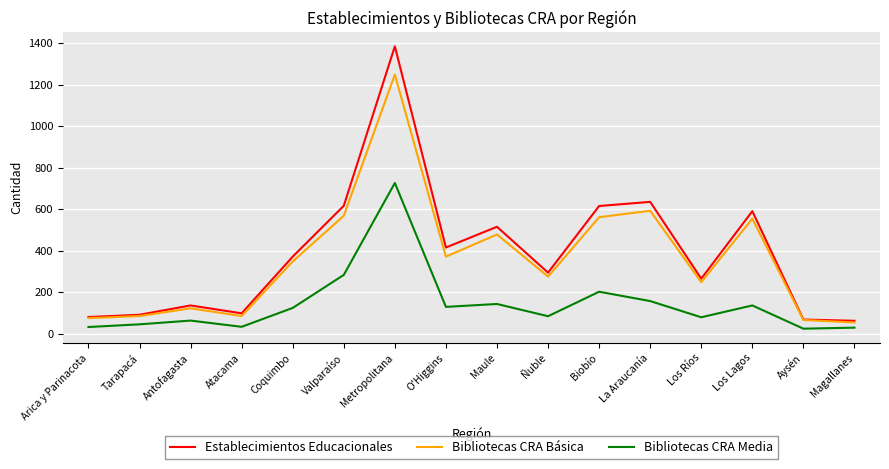

Which label corresponds to the largest value in the chart?

Metropolitana